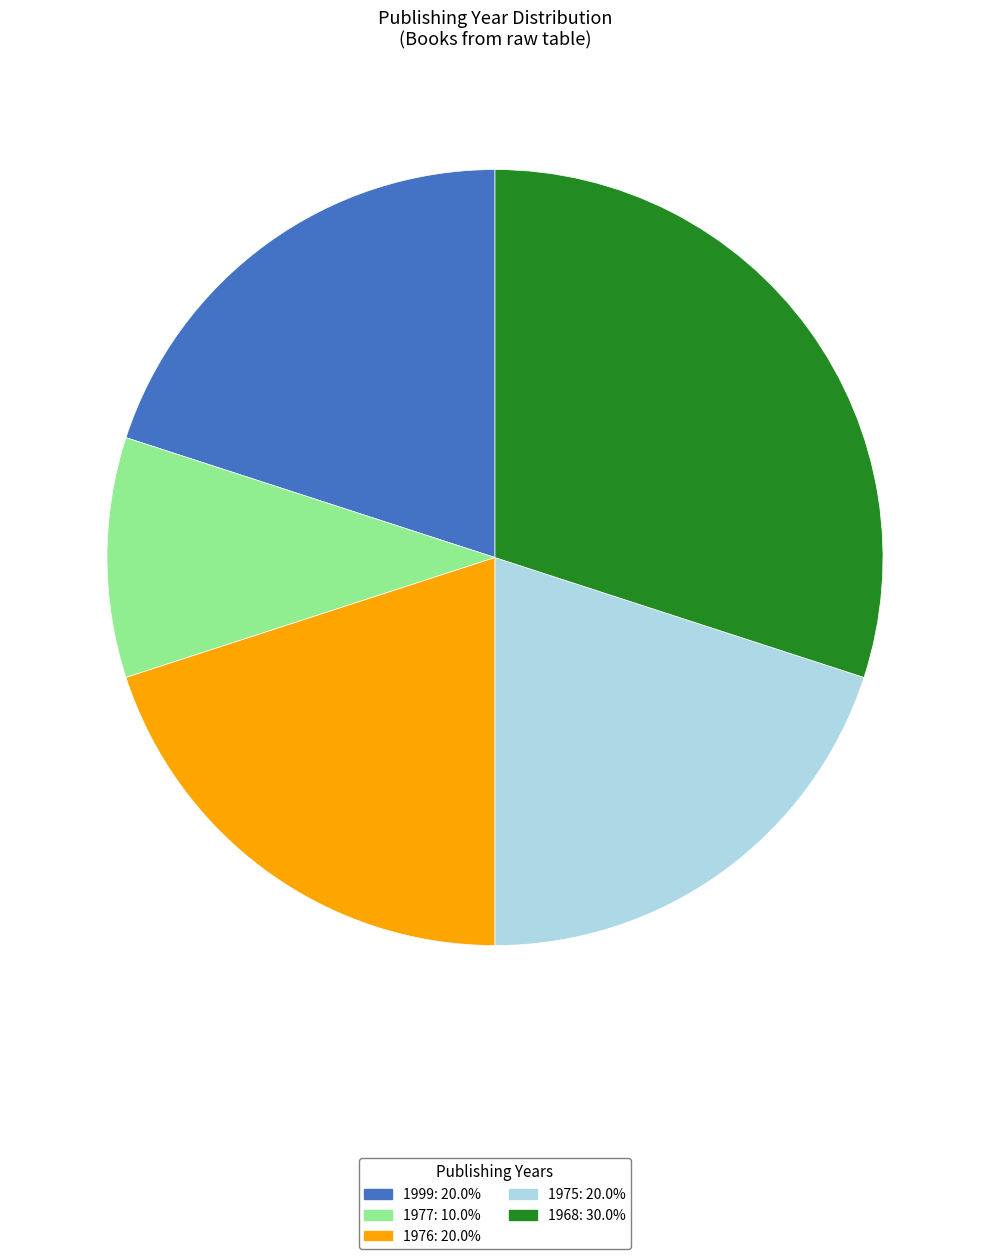

Is there a majority slice in this chart?

No